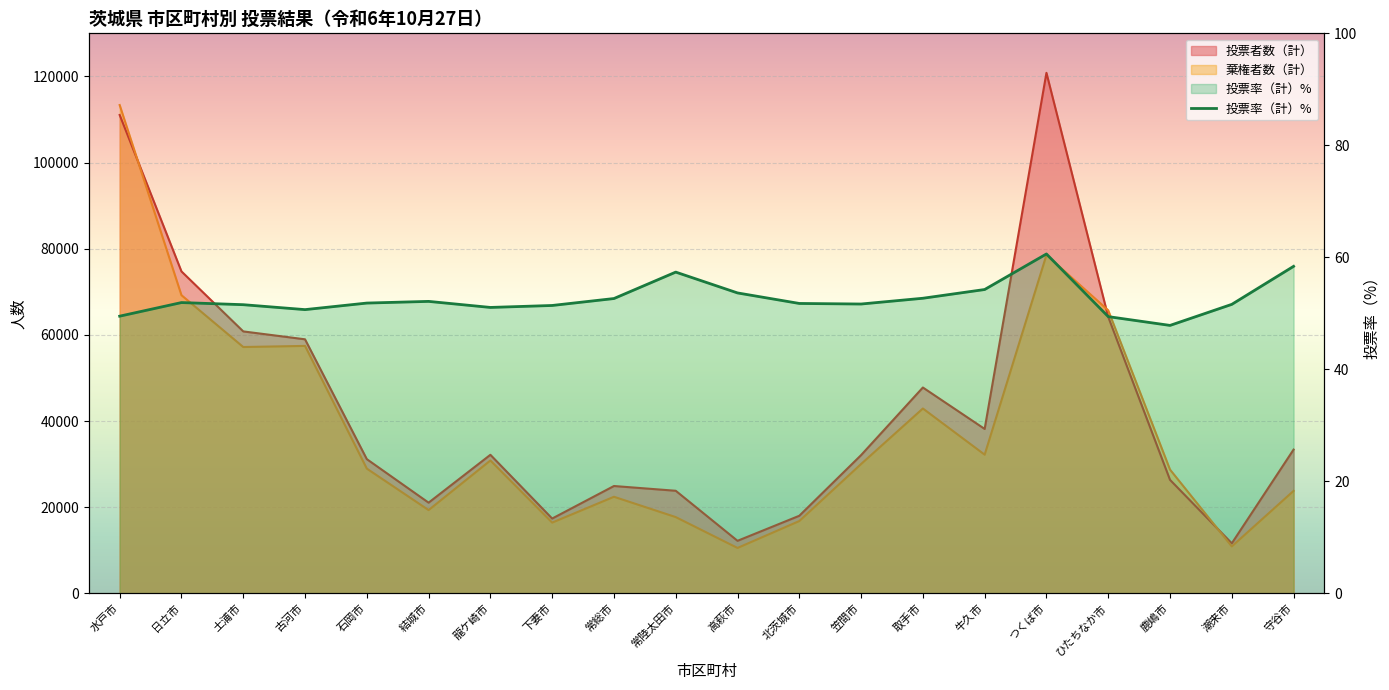

At which category does the data reach its first local valley?

古河市